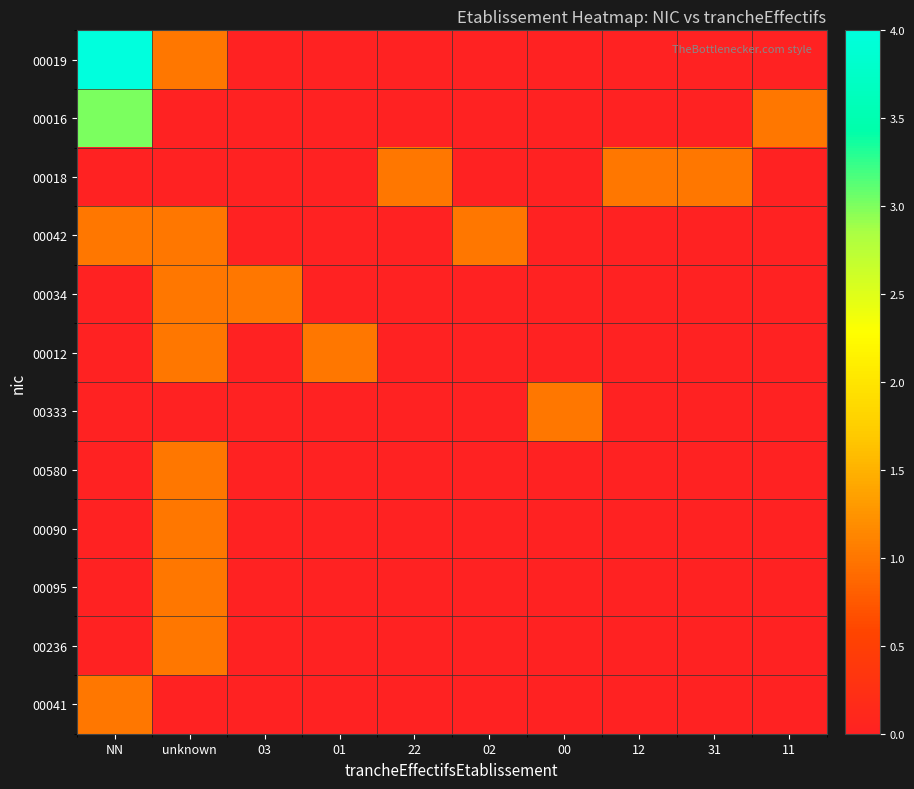

At 03, list the series in order from smallest to largest.

00019, 00016, 00018, 00042, 00012, 00333, 00580, 00090, 00095, 00236, 00041, 00034